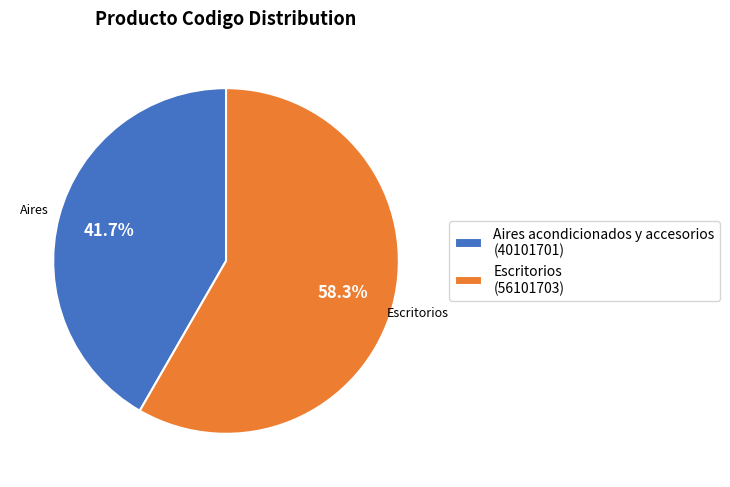

To the nearest percent, what percentage of the pie is Aires acondicionados y accesorios?

42%